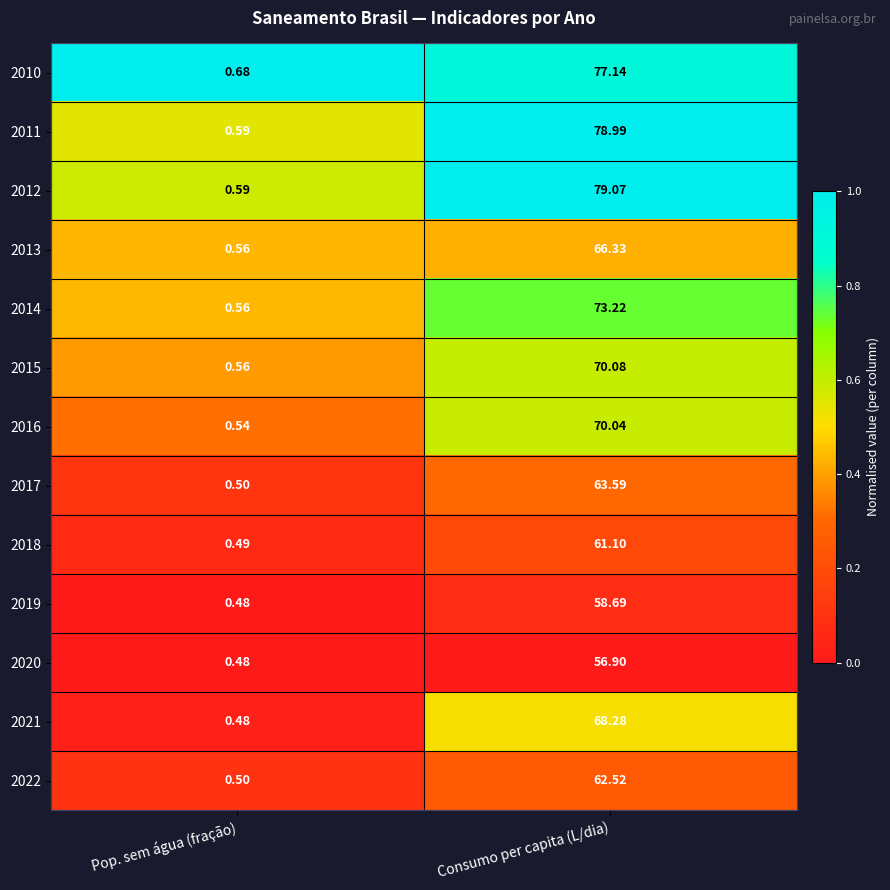

At which label does 2021 first exceed 68?

Consumo per capita (L/dia)